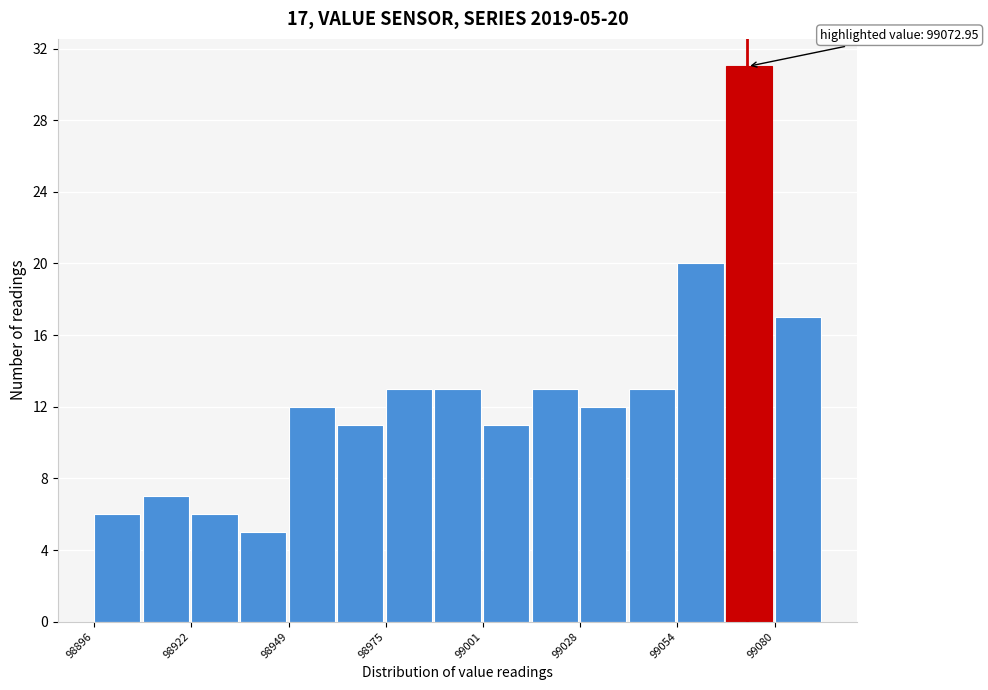

Read against the x-axis, roughly where is the centre of the tallest bar?

99075